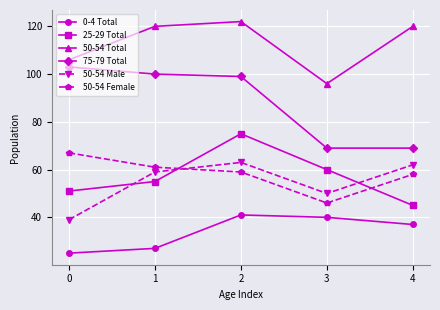

The 75-79 Total series shows 179 at 1. True or false?

False